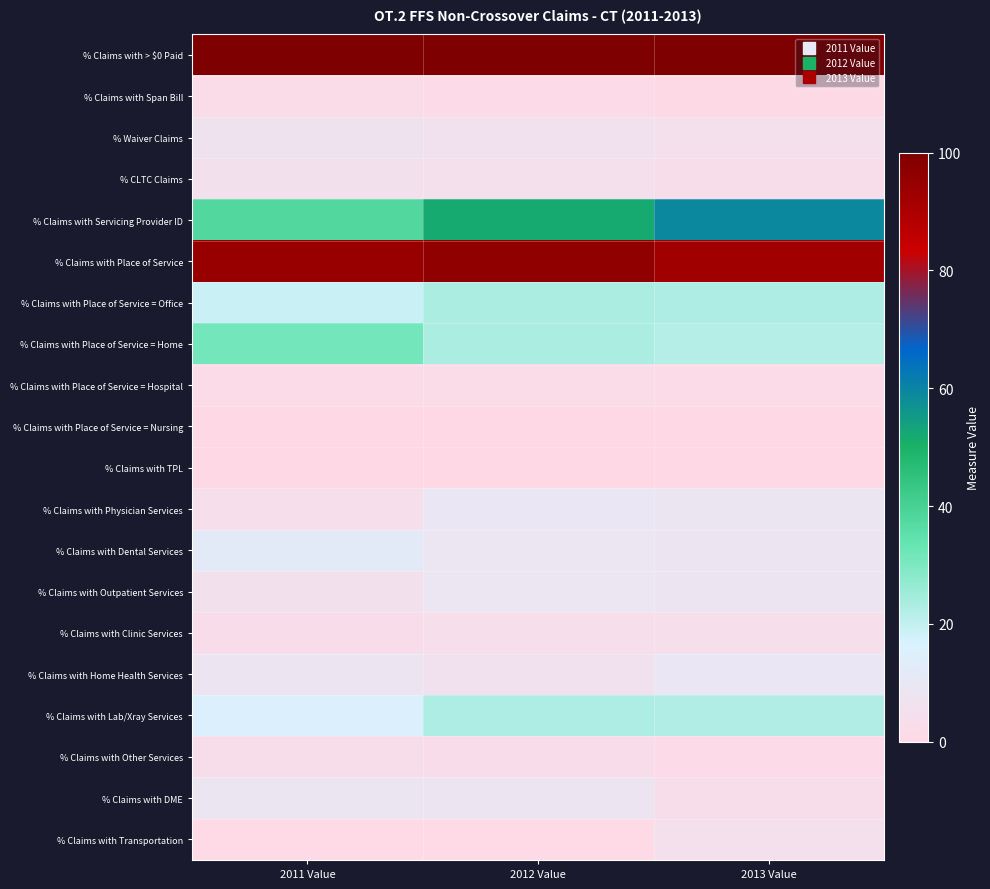

Rank the series at 2013 Value from lowest to highest value.

% Claims with TPL, % Claims with Place of Service = Nursing, % Claims with Span Bill, % Claims with Other Services, % Claims with Place of Service = Hospital, % CLTC Claims, % Claims with DME, % Claims with Clinic Services, % Claims with Transportation, % Waiver Claims, % Claims with Dental Services, % Claims with Outpatient Services, % Claims with Physician Services, % Claims with Home Health Services, % Claims with Place of Service = Home, % Claims with Lab/Xray Services, % Claims with Place of Service = Office, % Claims with Servicing Provider ID, % Claims with Place of Service, % Claims with > $0 Paid